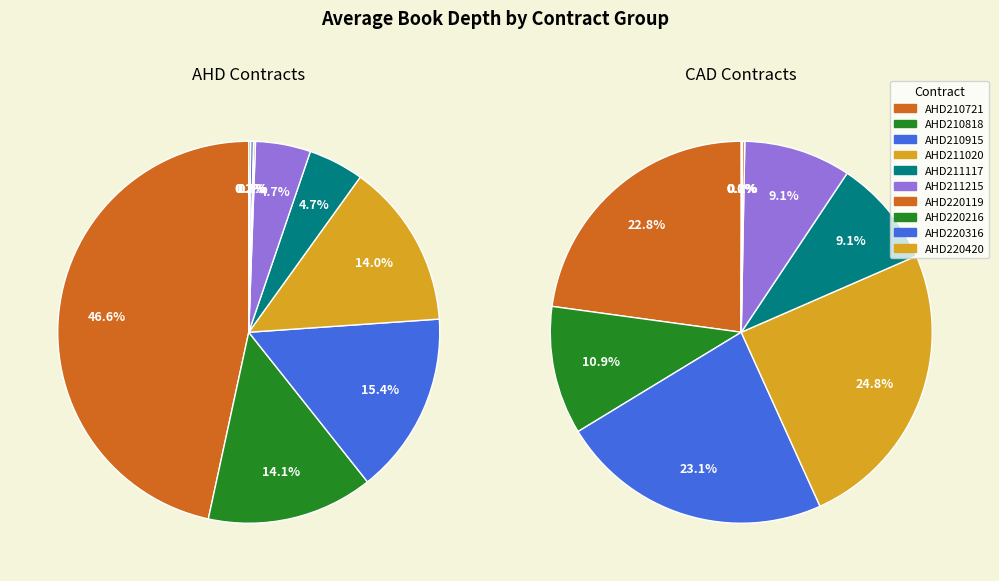

What is the total percentage of AHD220420 and AHD220316?

0.4%